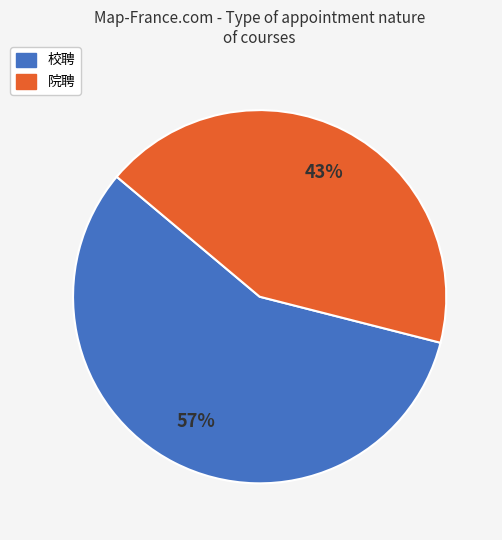

To the nearest percent, what percentage of the pie is 校聘?

57%